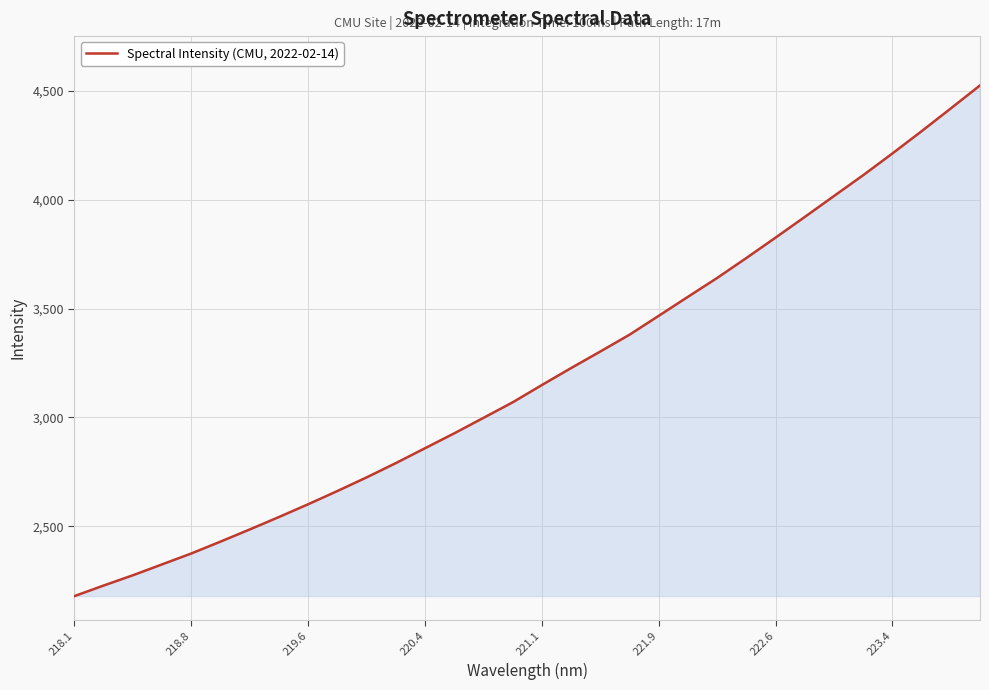

What is the difference between the maximum and minimum values?

2343.3